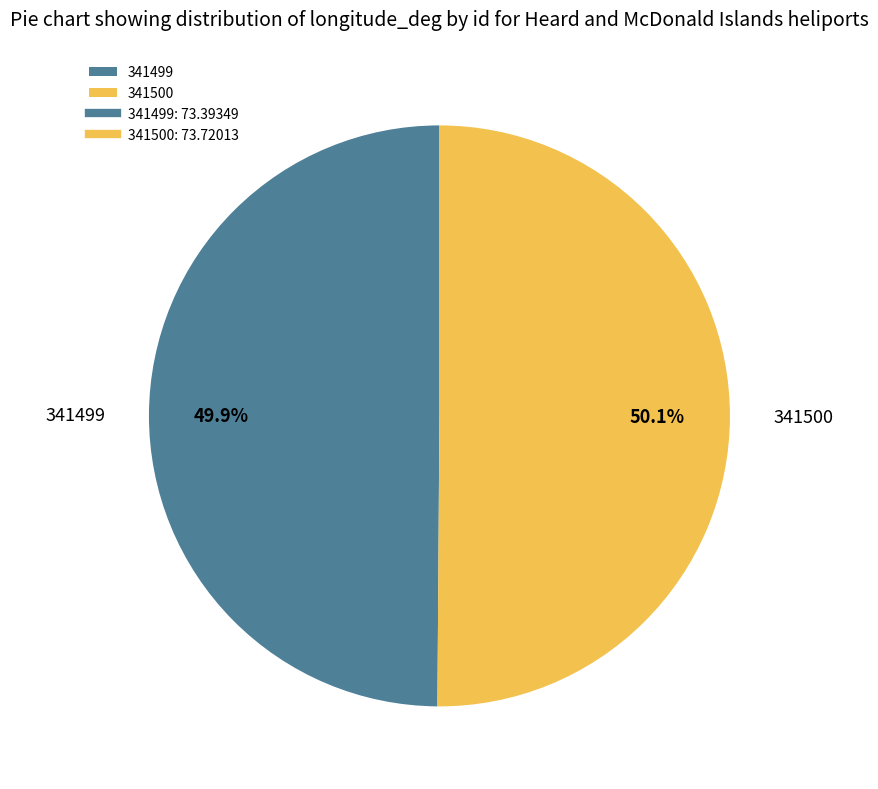

Do 341500 and 341499 together represent more than half of the pie?

Yes